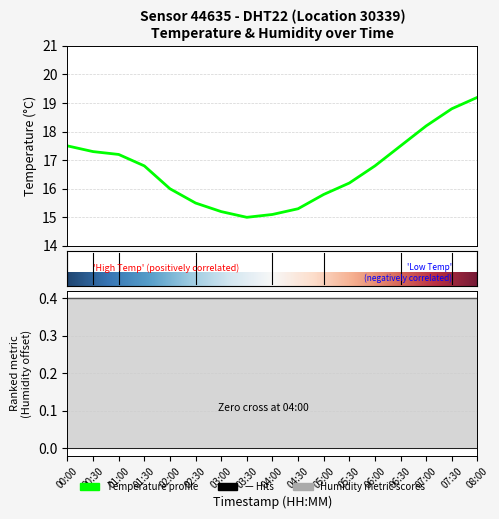

Count the number of categories in the chart.

17